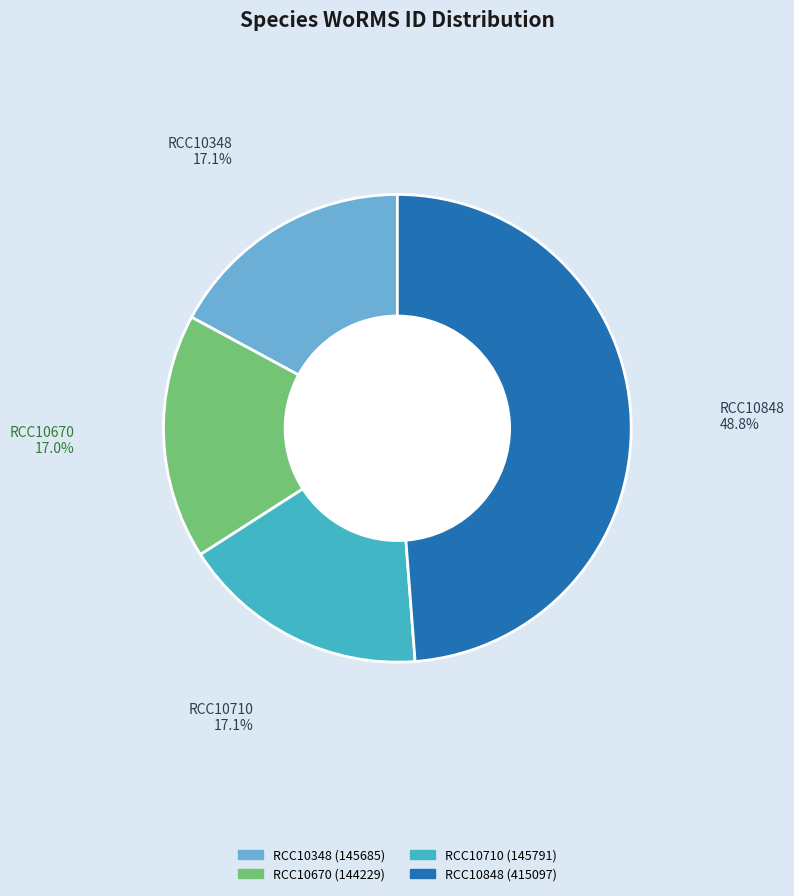

What is the change in value from RCC10670 to RCC10848?

+270868